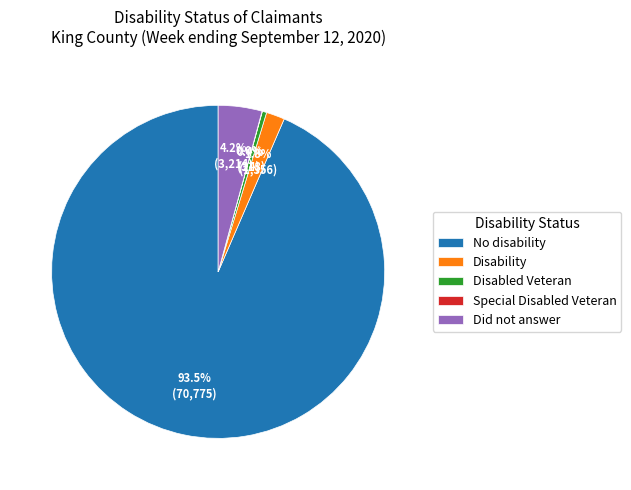

Is the sum of Did not answer and Disability greater than half?

No